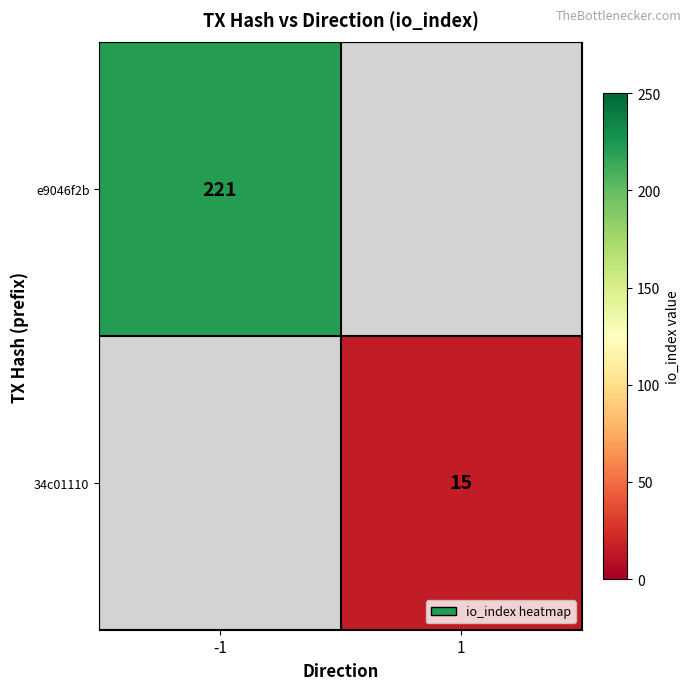

True or false: e9046f2b has a value of 221 at -1.

True